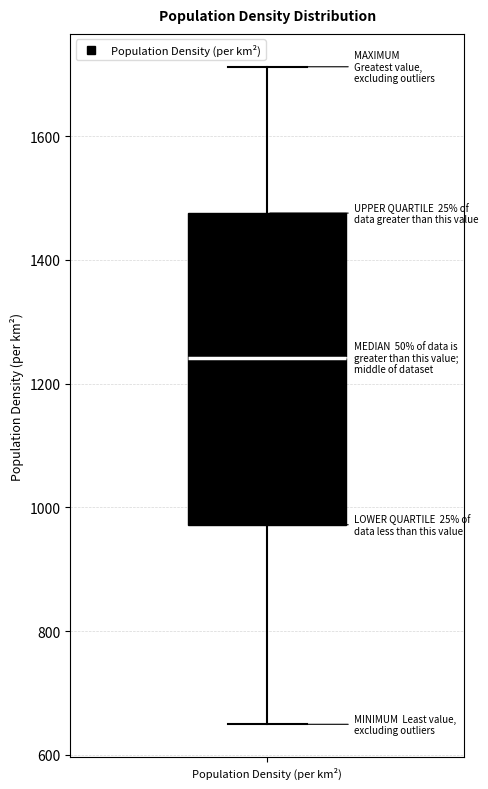

Read this box plot against the y-axis: the position of the median line, the range covered by the box, and the ends of both whiskers. The values are not printed on the chart, so give them approximately, as read against the axis.

median 1240, box 980 to 1480, whiskers 640 to 1720